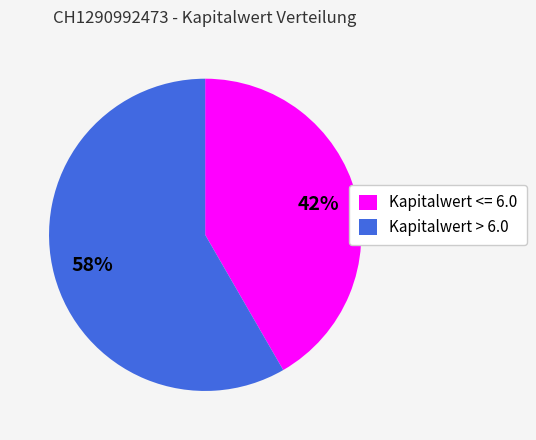

To the nearest percent, what is the combined percentage of Kapitalwert > 6.0 and Kapitalwert <= 6.0?

100%